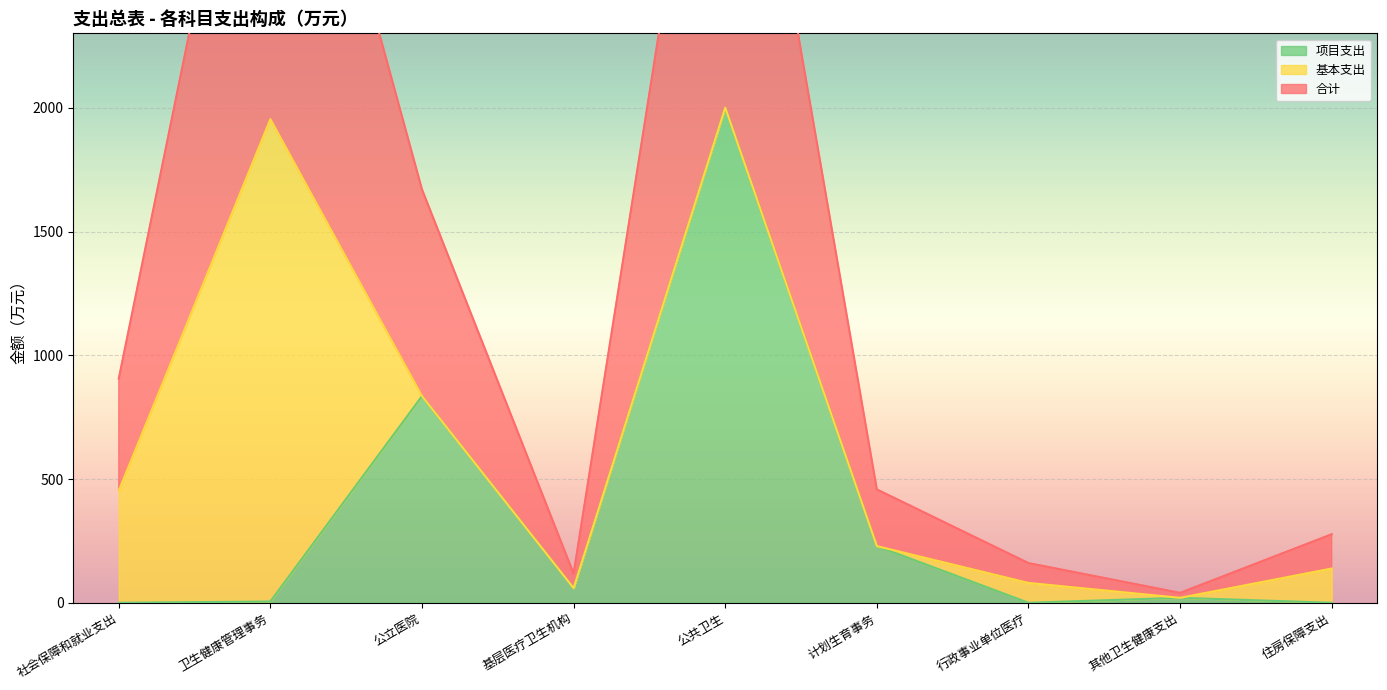

At which label is 项目支出 closest to 1000?

公立医院